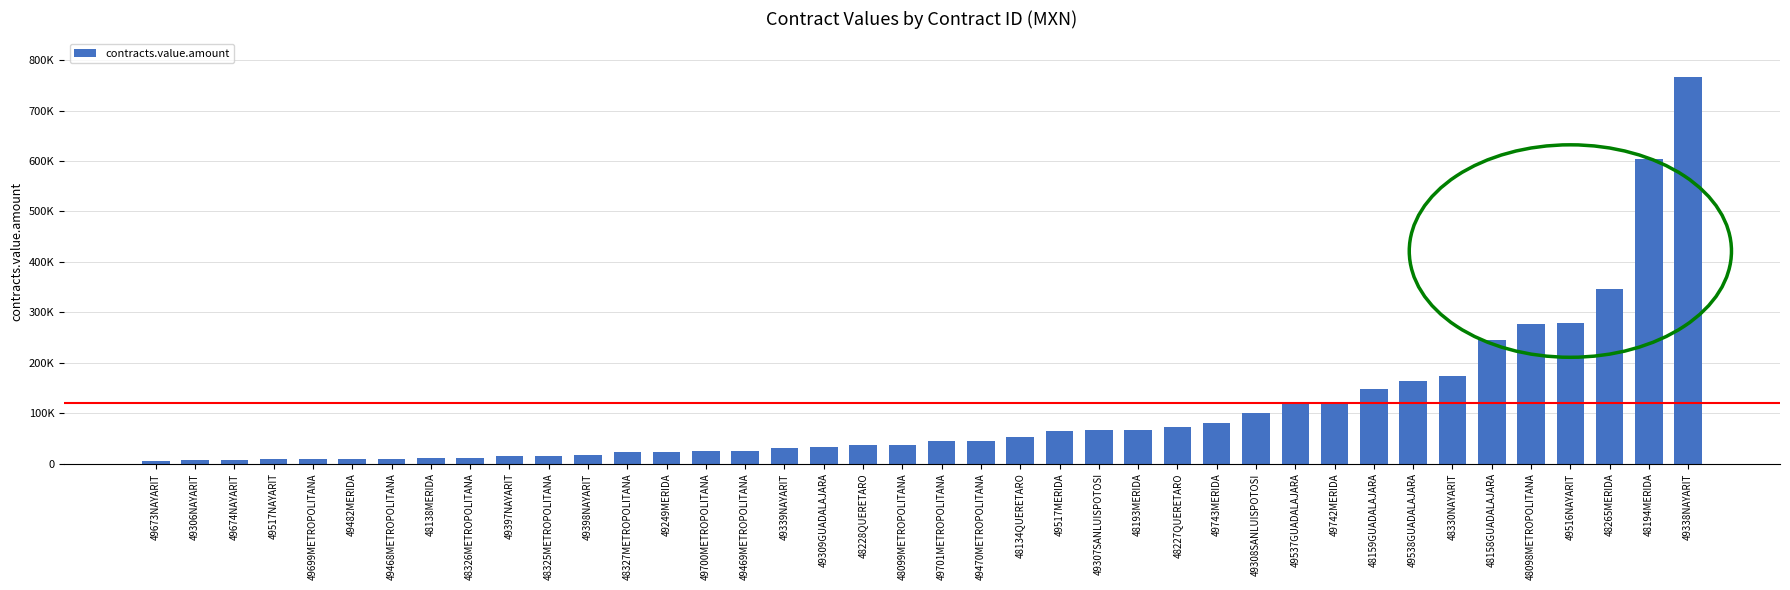

Does the chart contain any negative values?

No